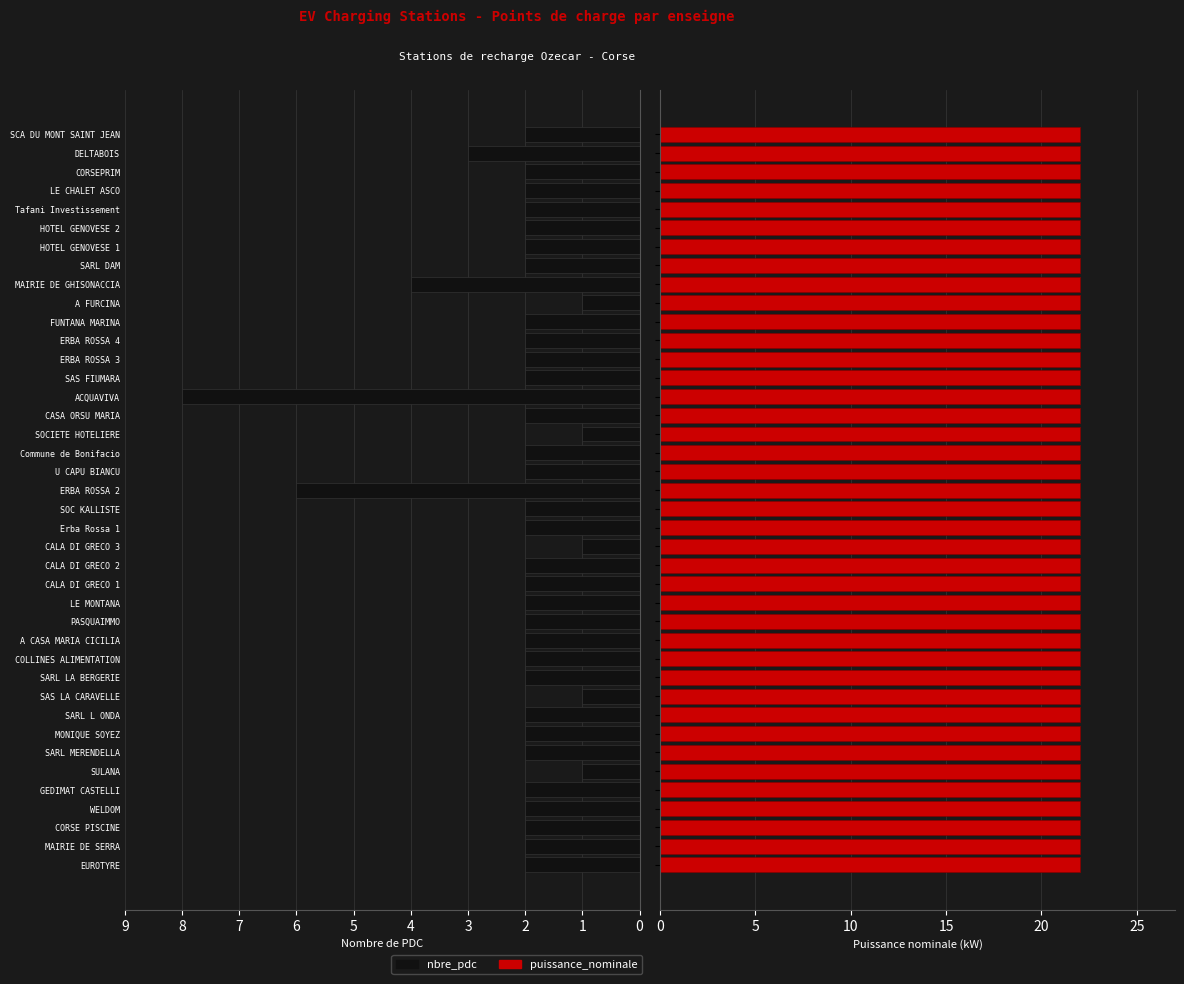

The value of nbre_pdc at SAS FIUMARA is 3.2. True or false?

False